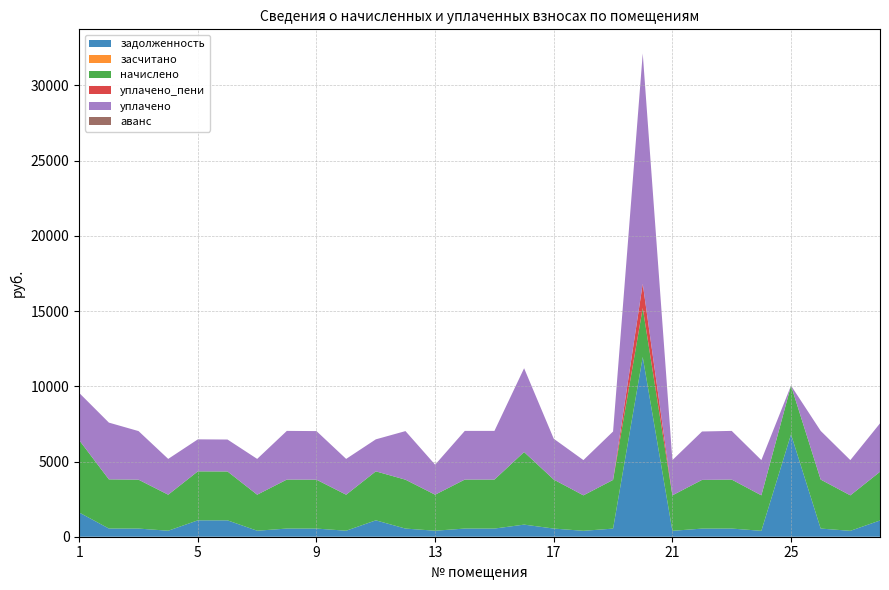

Reading left to right, extract all data points from this chart.

задолженность: 1608.6	544.6	541.7	399.1	1089.6	1087.5	399.1	542.8	541.7	399.1	1089.6	541.7	399.1	542.5	542.8	804.4	542.8	393.0	539.7	11947.2	393.0	539.7	542.8	393.0	6809.2	542.8	391.9	1079.4
засчитано: 0.0	0.0	0.0	0.0	0.0	0.0	0.0	0.0	0.0	0.0	0.0	0.0	0.0	0.0	0.0	0.0	0.0	0.0	0.0	0.0	0.0	0.0	0.0	0.0	0.0	0.0	0.0	0.0
начислено: 4807.9	3268.9	3250.4	2394.7	3256.5	3250.4	2394.7	3256.5	3250.4	2394.7	3256.5	3250.4	2394.7	3256.5	3256.5	4826.3	3256.5	2357.8	3238.1	3256.5	2357.8	3238.1	3256.5	2357.8	3238.1	3256.5	2357.8	3238.1
уплачено_пени: 0.0	0.0	0.0	0.0	0.0	0.0	0.0	0.0	0.0	0.0	0.0	0.0	0.0	0.0	0.0	0.0	0.0	0.0	0.0	1613.3	0.0	0.0	0.0	0.0	0.0	0.0	0.0	0.0
уплачено: 3140.6	3772.2	3229.8	2379.5	2127.2	2123.2	2379.5	3235.9	3229.8	2379.5	2127.2	3229.8	1995.5	3235.9	3235.9	5569.5	2713.8	2342.8	3217.6	15306.4	2342.8	3217.6	3235.9	2342.8	0.0	3235.9	2342.8	3217.6
аванс: 0.0	0.0	0.0	0.0	0.0	0.0	0.0	0.0	0.0	0.0	0.0	0.0	0.0	0.0	0.0	0.0	0.0	0.0	0.0	0.0	0.0	0.0	0.0	0.0	0.0	0.0	0.0	0.0